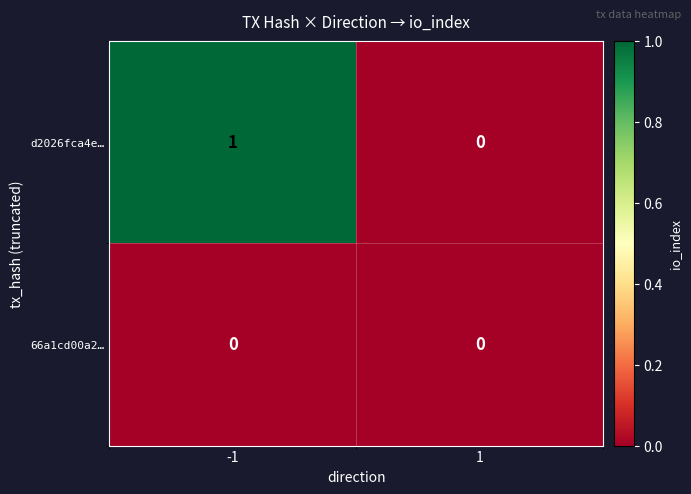

Rank the series at -1 from lowest to highest value.

66a1cd00a2…, d2026fca4e…